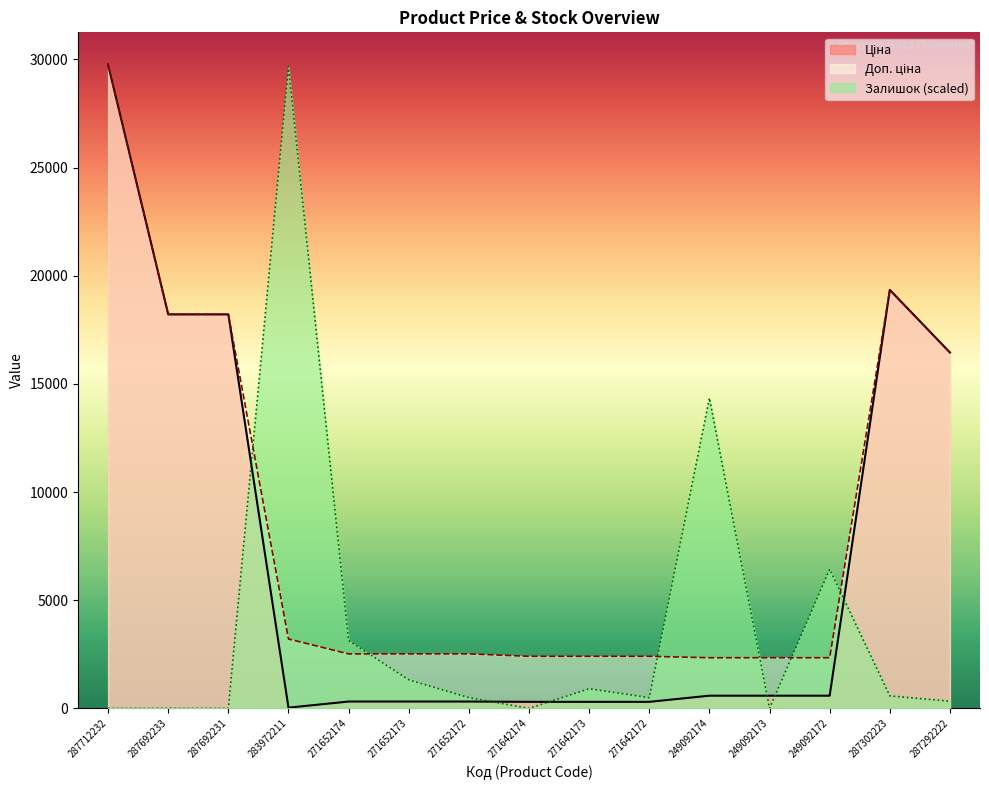

What is the value of the Доп. ціна point at the 7th from the left?

2517.5